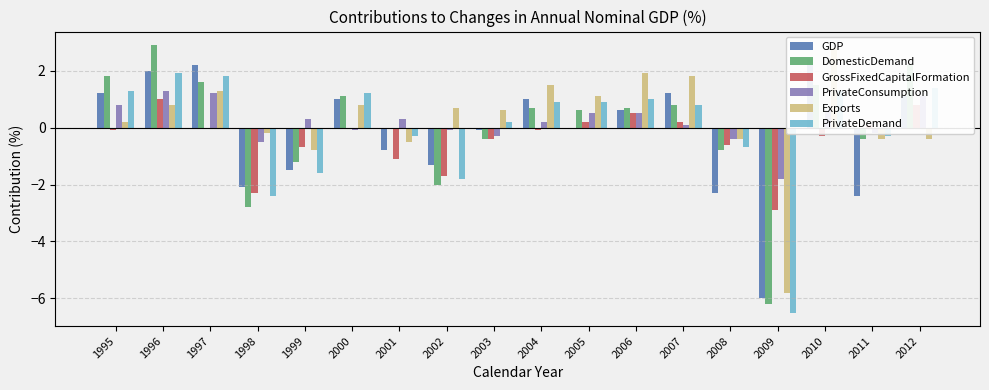

How many bars are there in each group?

6